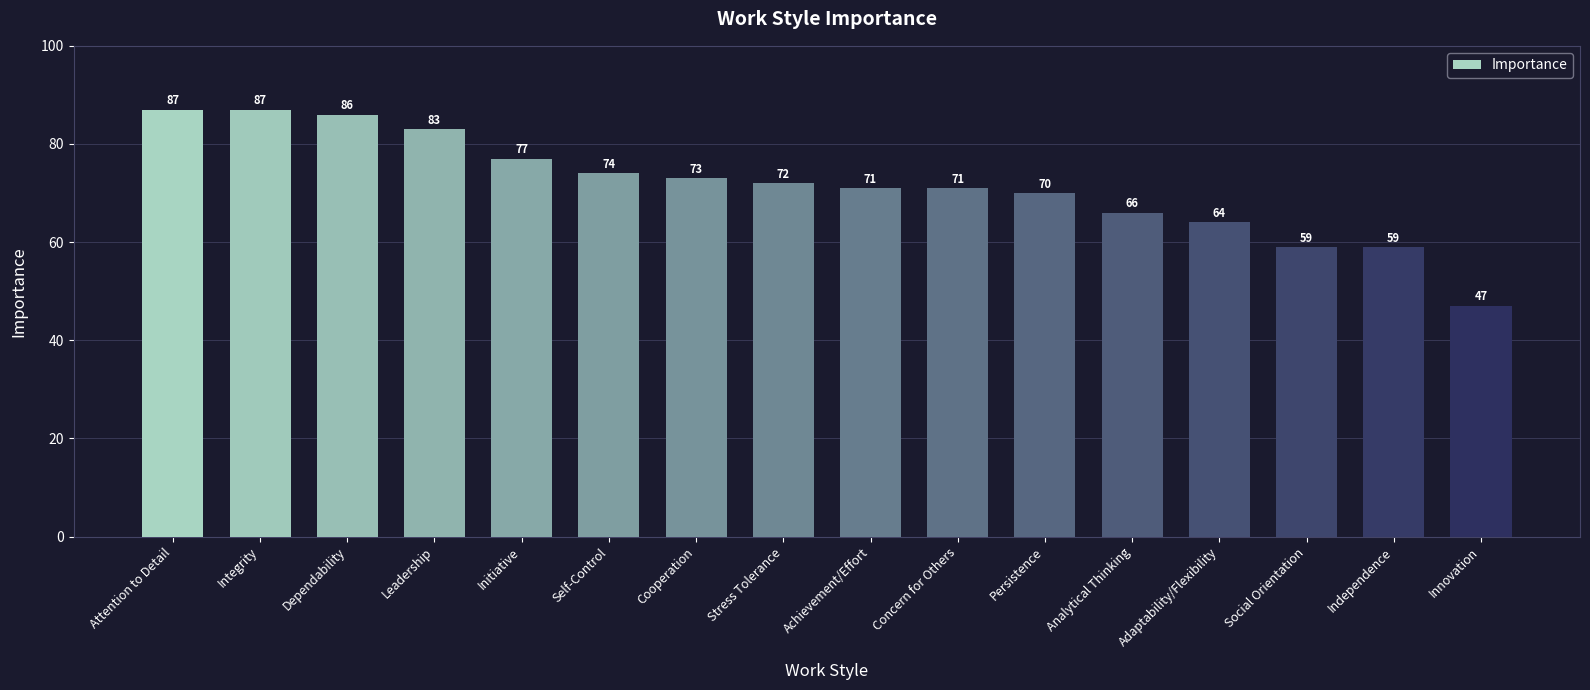

What is the label of the 4th bar from the left?

Leadership